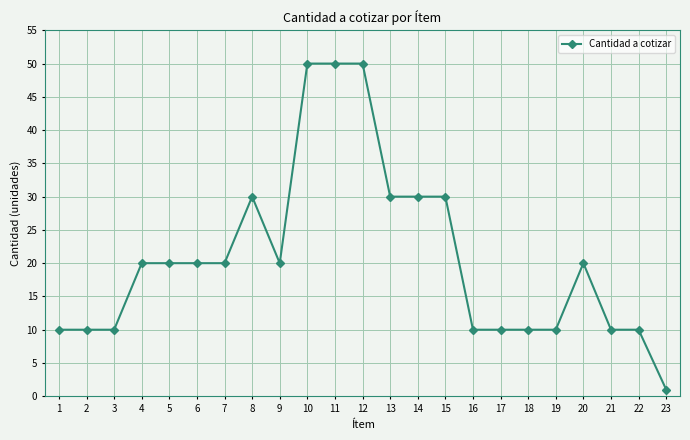

What is the average value?

21